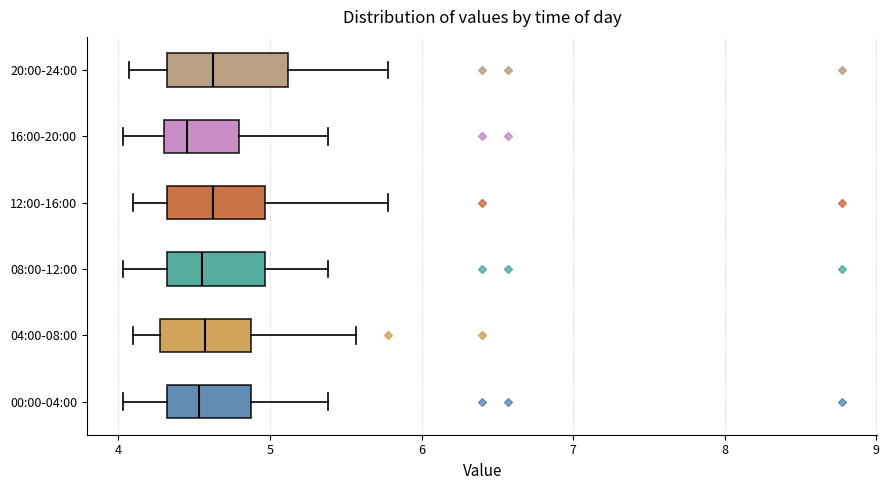

Reading bottom to top, transcribe this box plot: for each box, give where its median line is, the range the box spans, and where its two whiskers end, as read against the x-axis. The values are not printed on the chart, so give them approximately, as read against the axis.

00:00-04:00: median 4.5, box 4.3 to 4.9, whiskers 4.0 to 5.4
04:00-08:00: median 4.6, box 4.3 to 4.9, whiskers 4.1 to 5.6
08:00-12:00: median 4.6, box 4.3 to 5.0, whiskers 4.0 to 5.4
12:00-16:00: median 4.6, box 4.3 to 5.0, whiskers 4.1 to 5.8
16:00-20:00: median 4.5, box 4.3 to 4.8, whiskers 4.0 to 5.4
20:00-24:00: median 4.6, box 4.3 to 5.1, whiskers 4.1 to 5.8